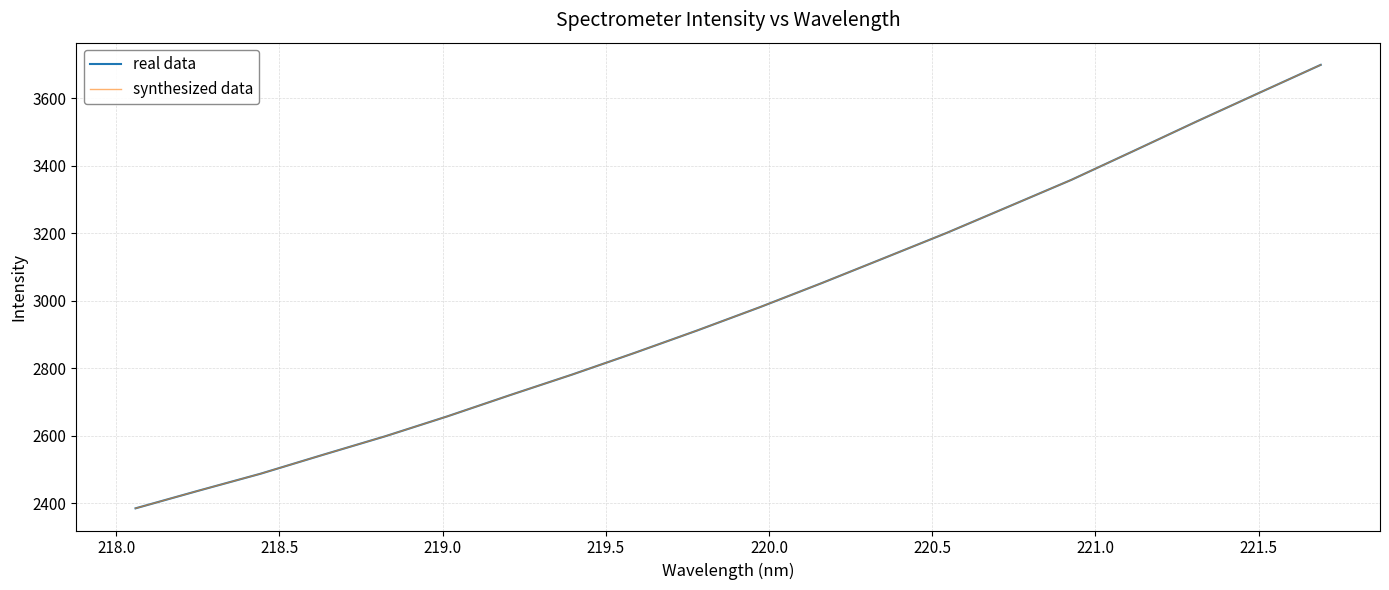

True or false: synthesized data and real data cross at least once.

False